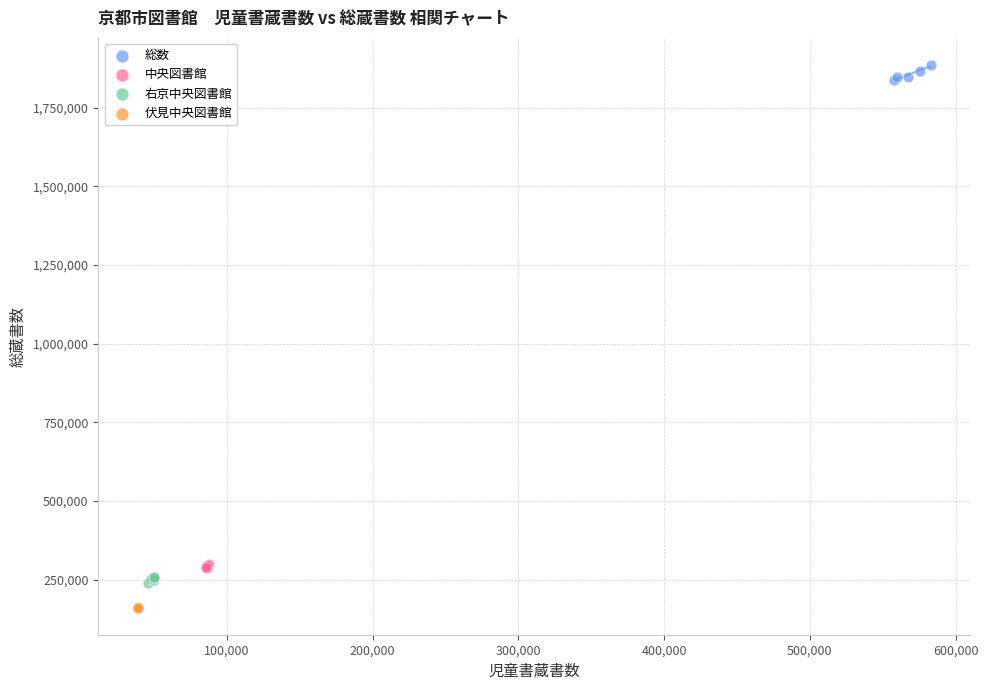

What are all the series names shown in the legend?

総数, 中央図書館, 右京中央図書館, 伏見中央図書館